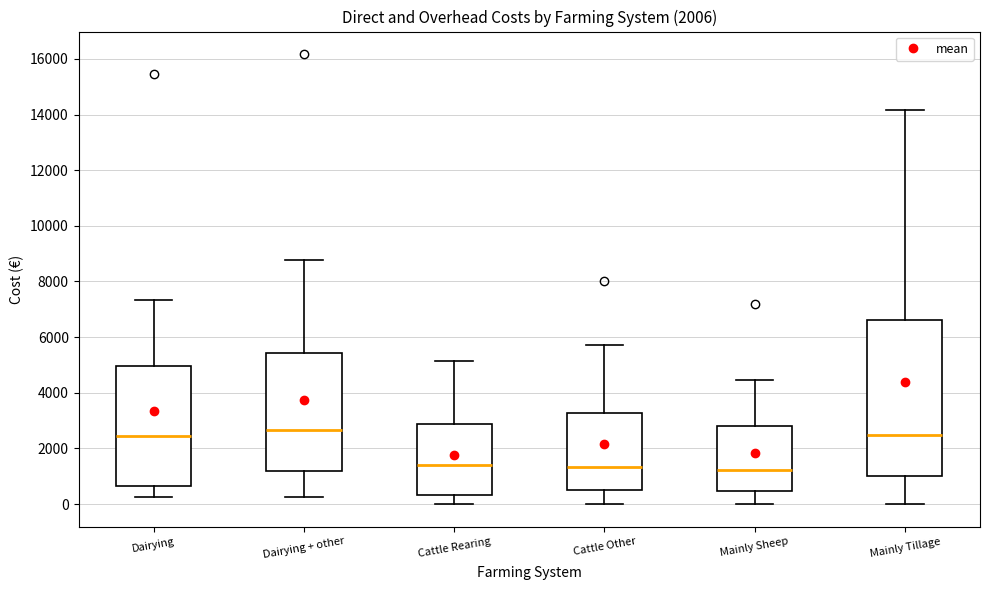

Reading left to right, read every box against the y-axis: the position of its median line, the range the box covers, and the ends of its whiskers. The values are not printed on the chart, so give them approximately, as read against the axis.

Dairying: median 2400, box 600 to 5000, whiskers 200 to 7400
Dairying + other: median 2600, box 1200 to 5400, whiskers 200 to 8800
Cattle Rearing: median 1400, box 400 to 2800, whiskers 0 to 5200
Cattle Other: median 1400, box 600 to 3200, whiskers 0 to 5800
Mainly Sheep: median 1200, box 400 to 2800, whiskers 0 to 4400
Mainly Tillage: median 2400, box 1000 to 6600, whiskers 0 to 14200